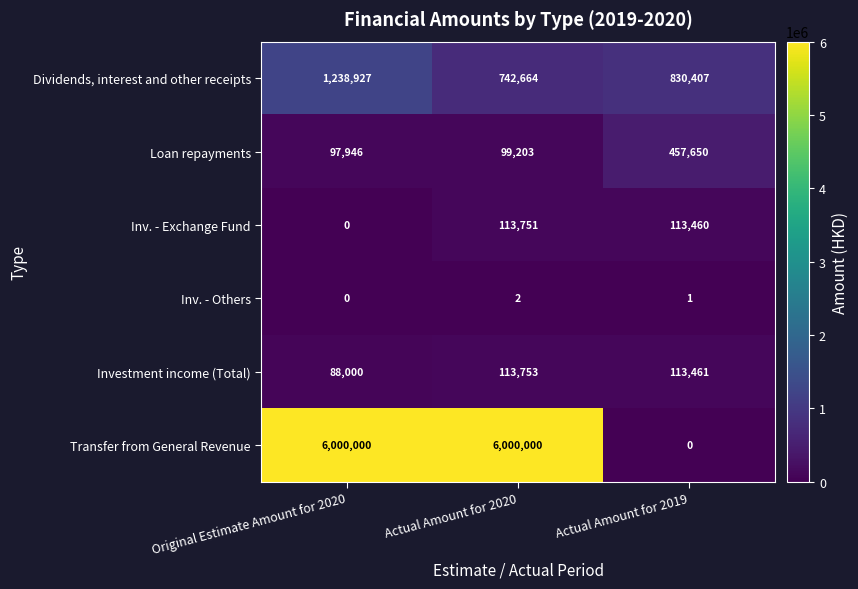

What is the maximum value shown in the chart?

6000000